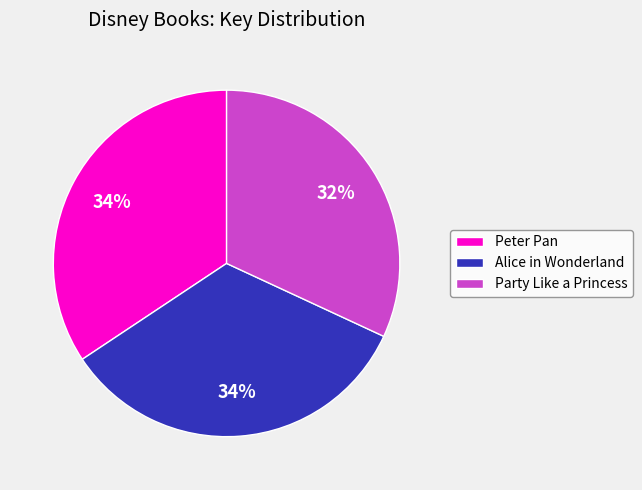

Is the sum of Party Like a Princess and Peter Pan greater than half?

Yes